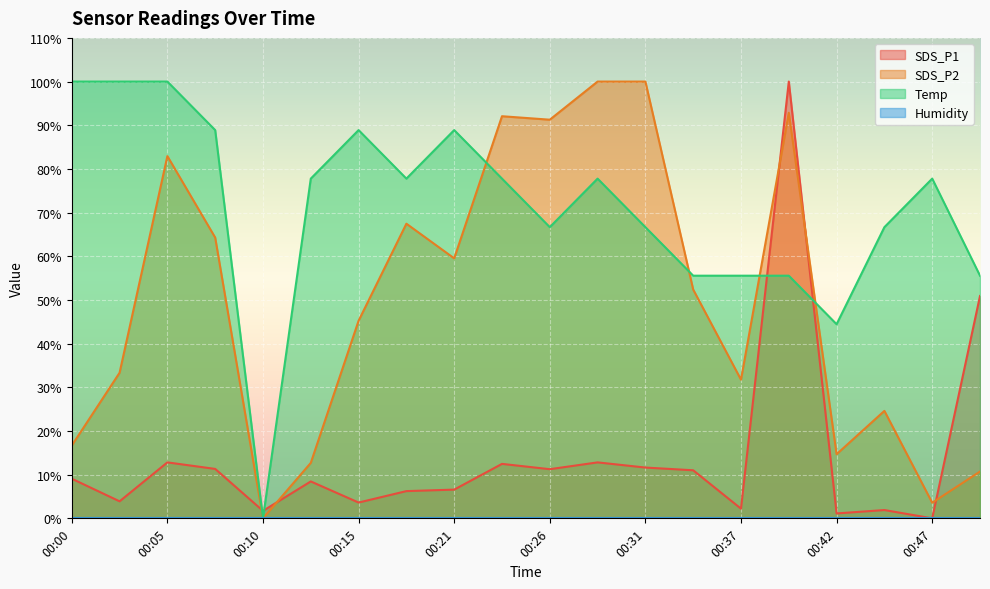

Does the chart display data point markers on the line(s)?

No